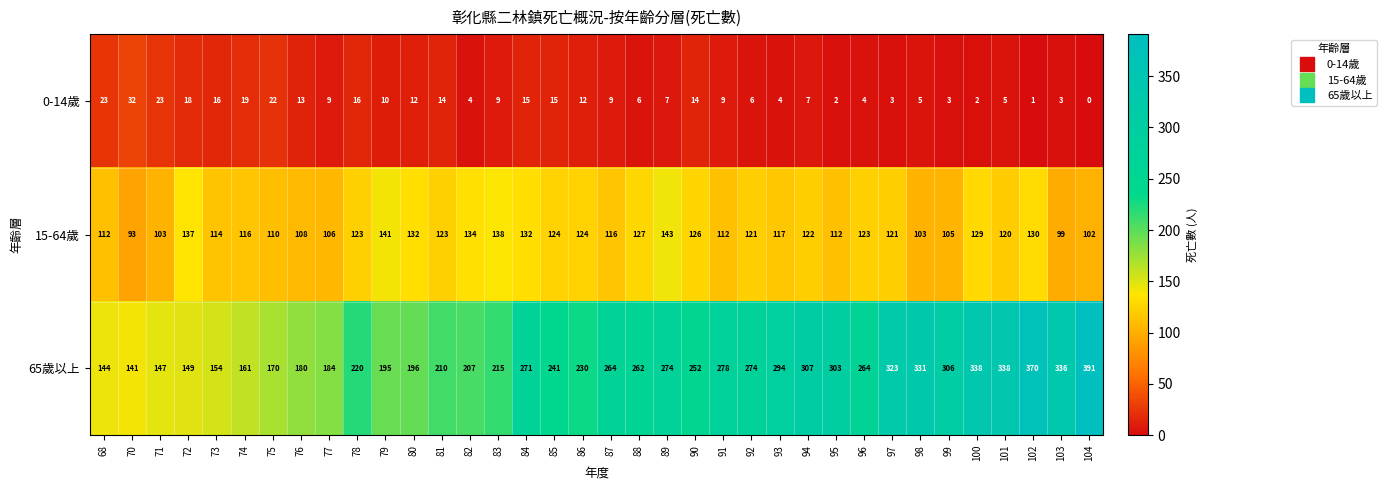

The 65歲以上 series shows 436 at 84. True or false?

False